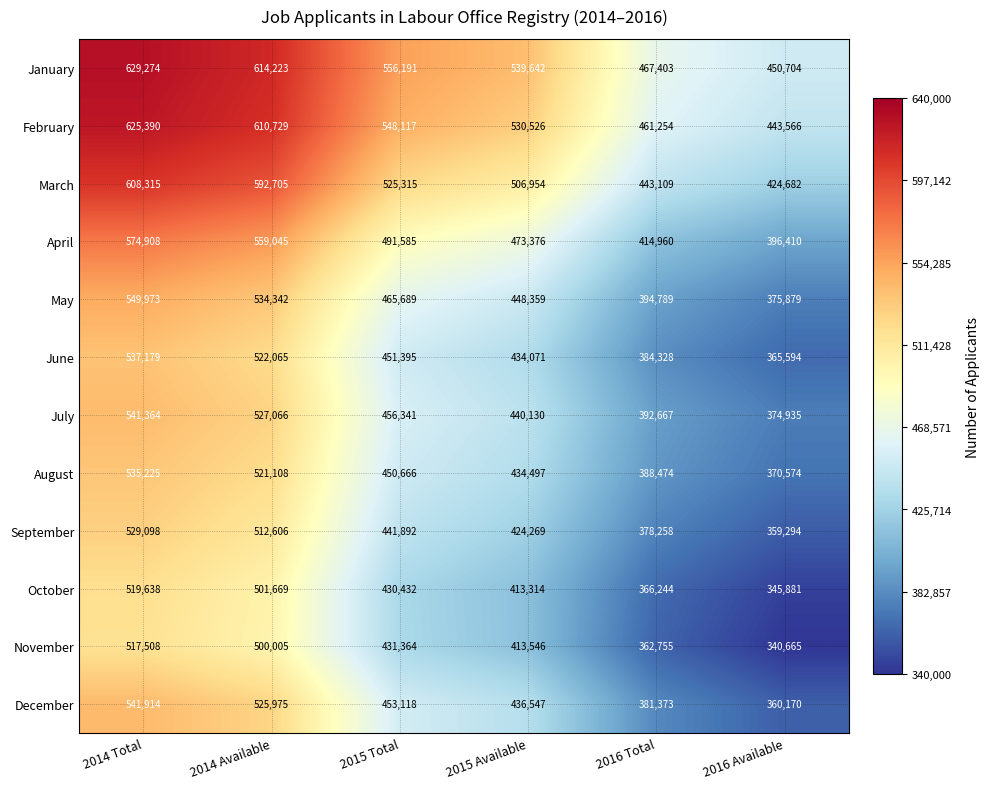

At which category is the sum across all series the highest?

2014 Total